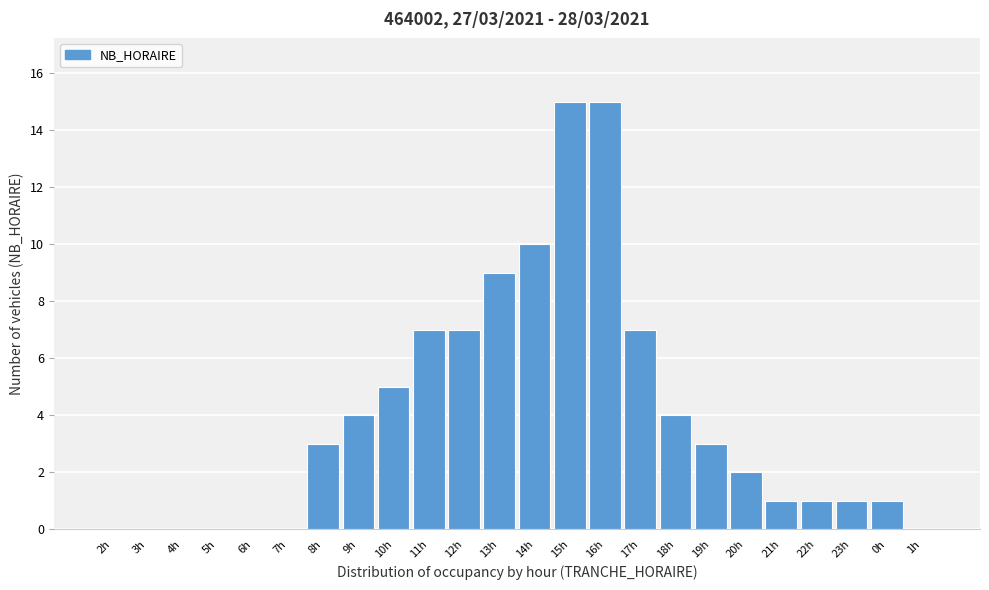

Reading left to right, what are all the values shown in this chart?

2h=0	3h=0	4h=0	5h=0	6h=0	7h=0	8h=3	9h=4	10h=5	11h=7	12h=7	13h=9	14h=10	15h=15	16h=15	17h=7	18h=4	19h=3	20h=2	21h=1	22h=1	23h=1	0h=1	1h=0